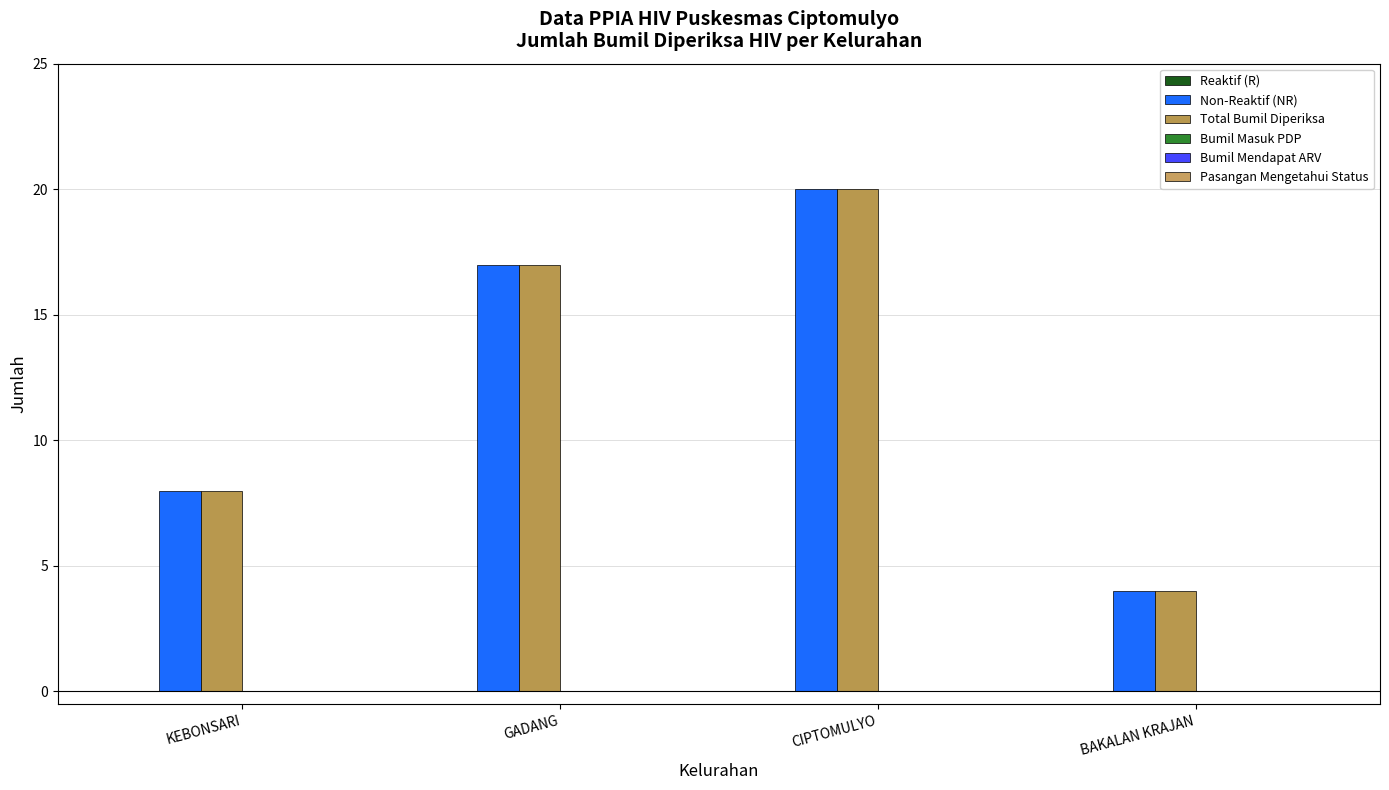

What is the spread (max minus min) of values at BAKALAN KRAJAN?

0